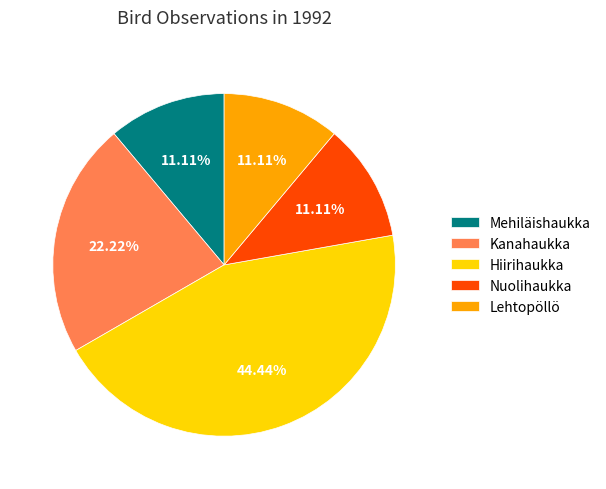

To the nearest percent, what percentage of the pie is Kanahaukka?

22%